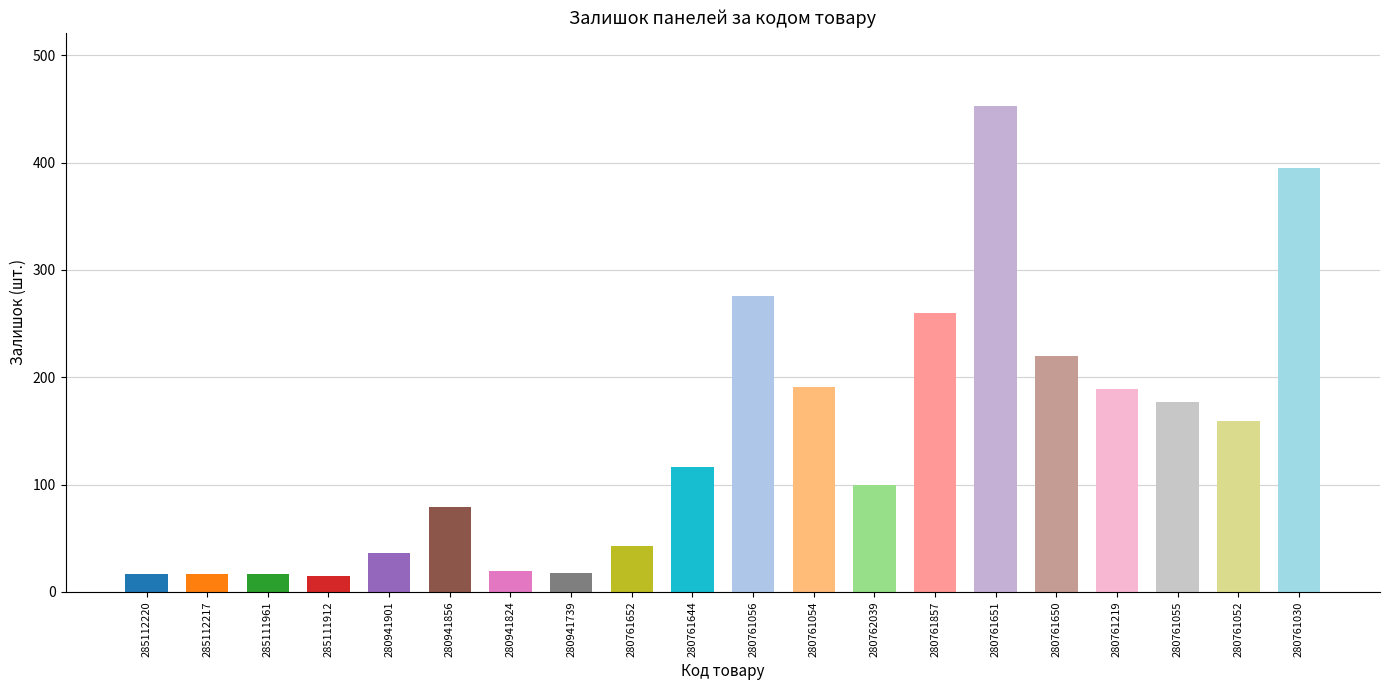

How many data points are less than 116?

10